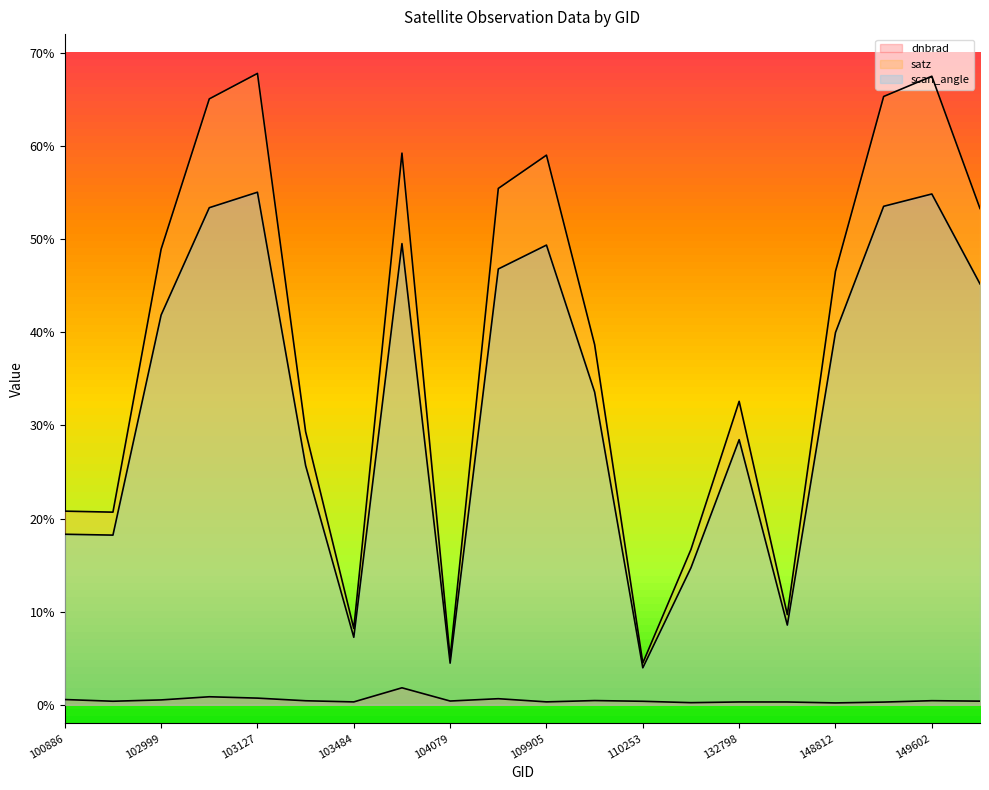

The dnbrad series shows 0.4 at 148812. True or false?

False